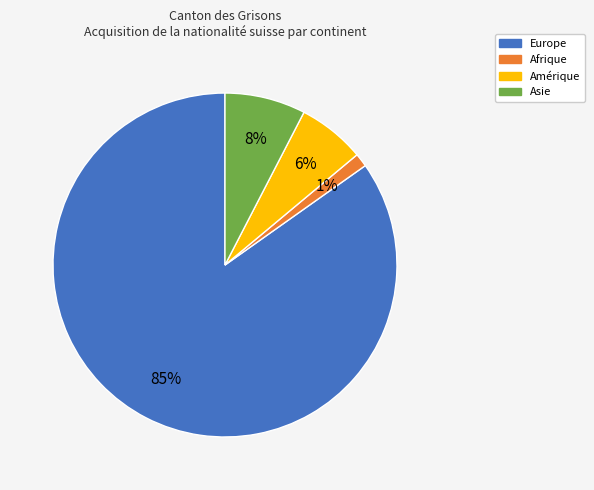

Is the sum of Europe and Asie greater than half?

Yes